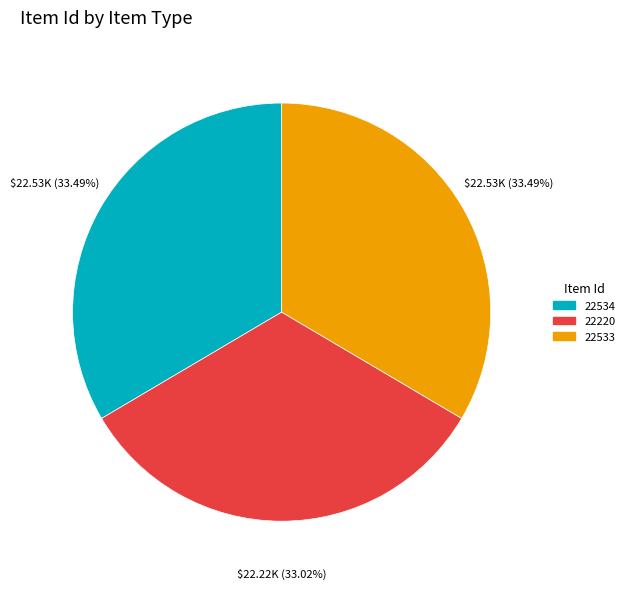

Does any single category account for the majority?

No